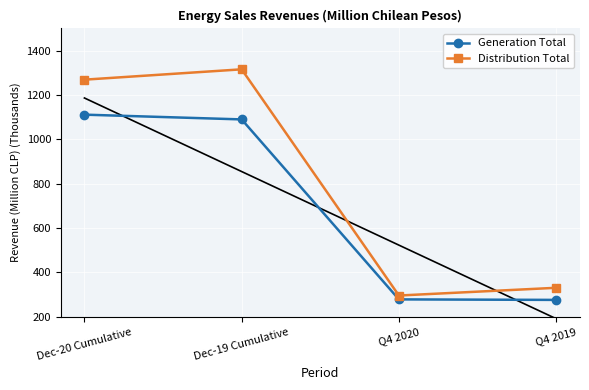

How many values in the Generation Total series are below 1090?

2